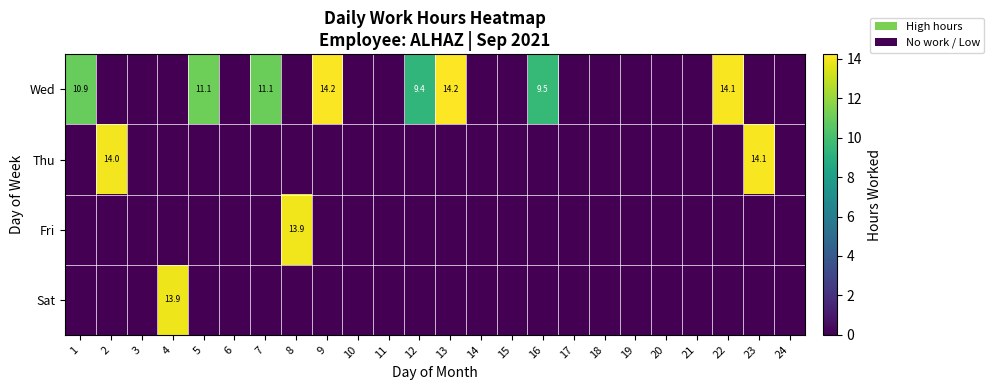

The Wed series shows 10.9 at 1. True or false?

True